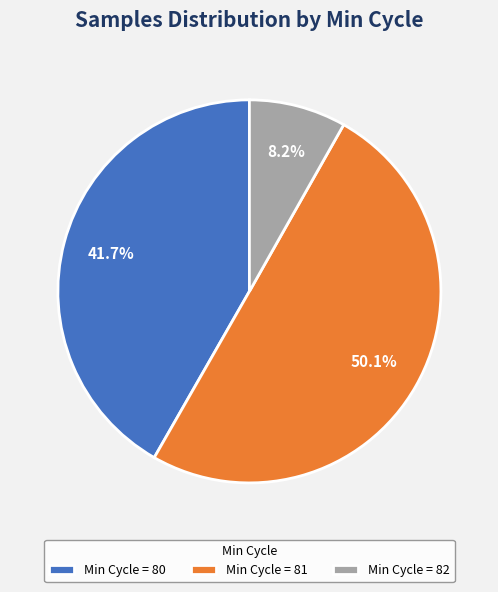

Which category accounts for the majority?

Min Cycle = 81